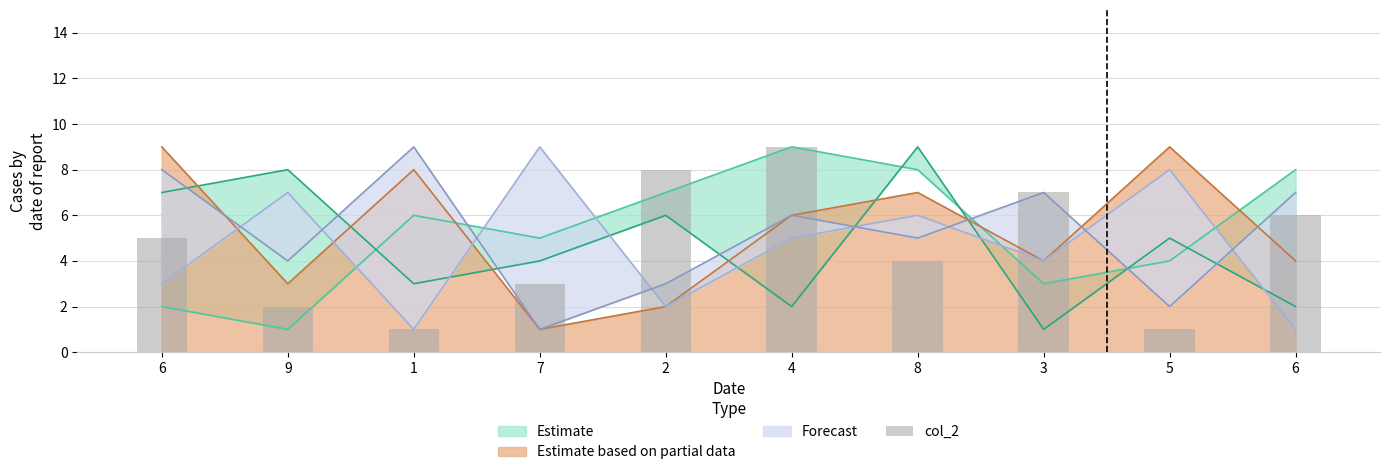

How many values are between 2 and 7?

6